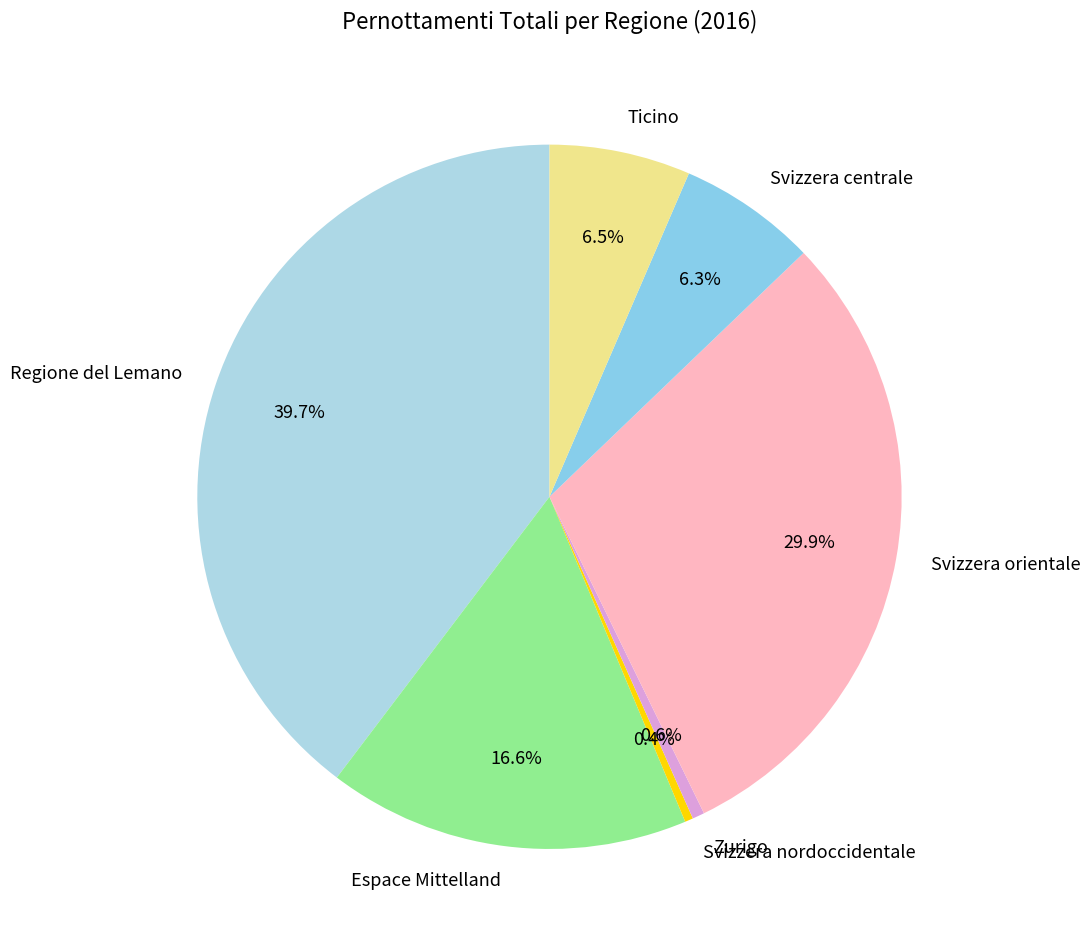

What percentage is the Zurigo slice, to the nearest percent?

1%